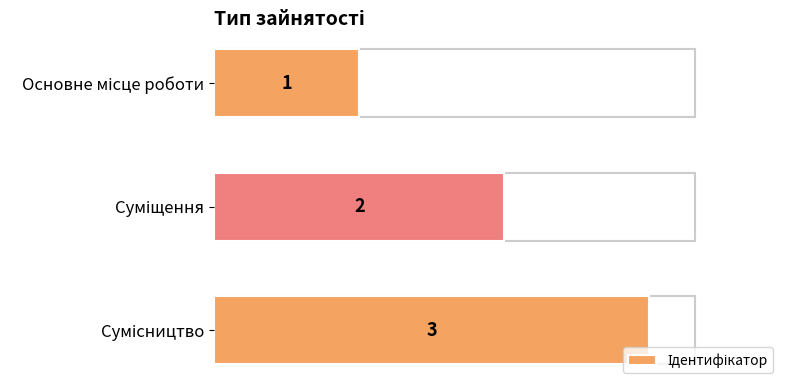

What is the greatest value displayed?

3